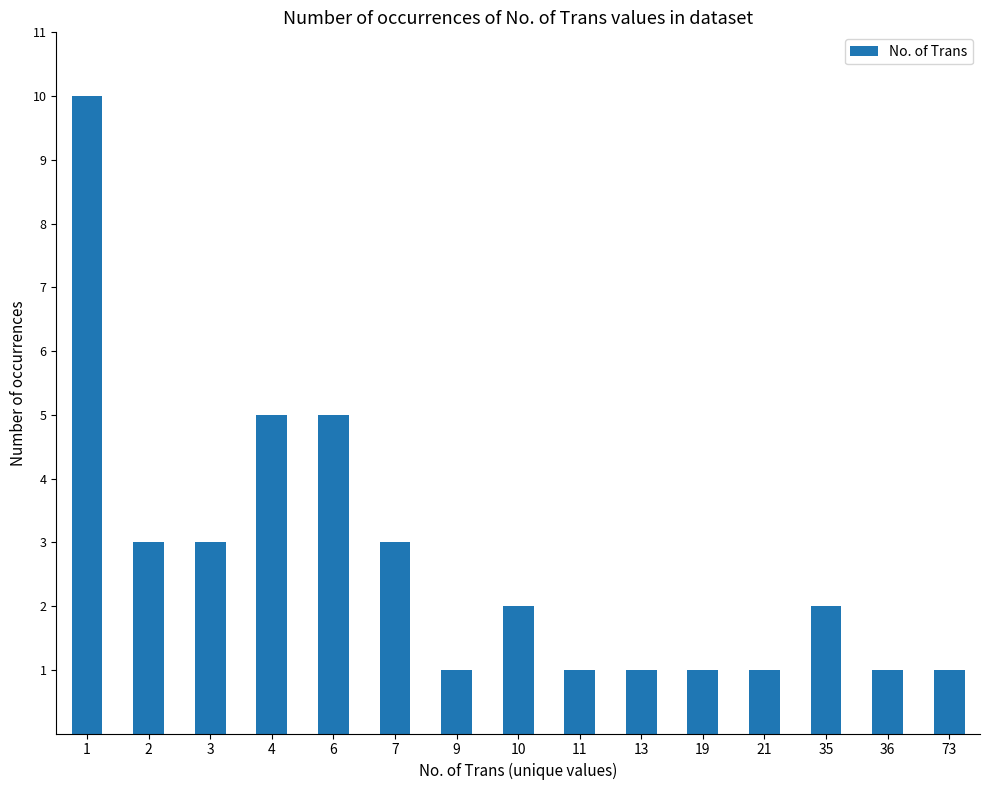

How many bars are there in total?

15